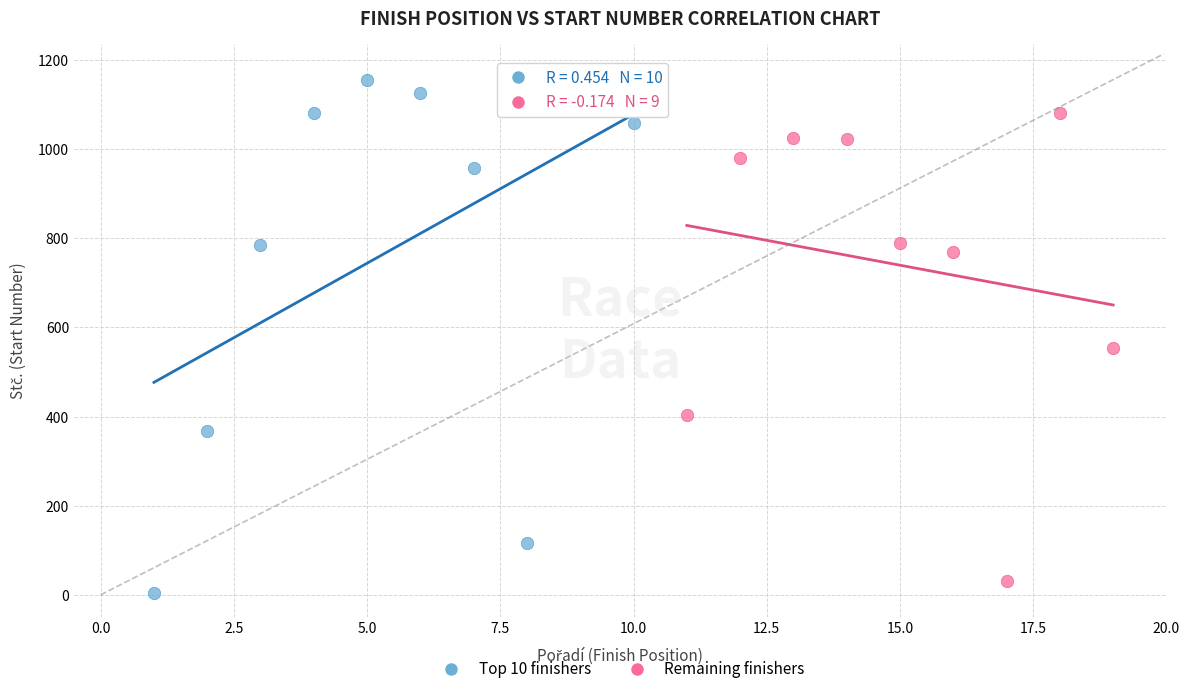

Which series contains the highest Y value?

Top 10 finishers